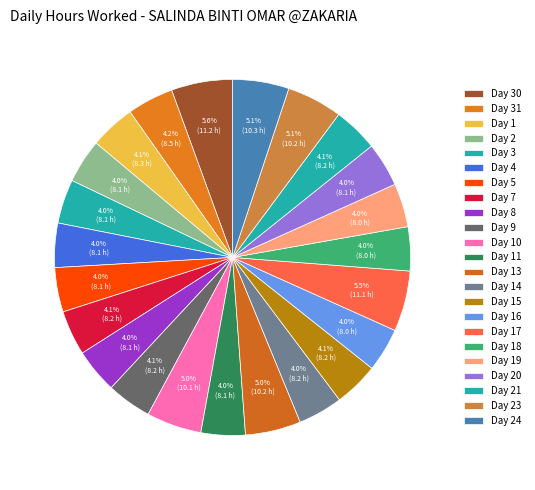

How many segments does this pie chart have?

23